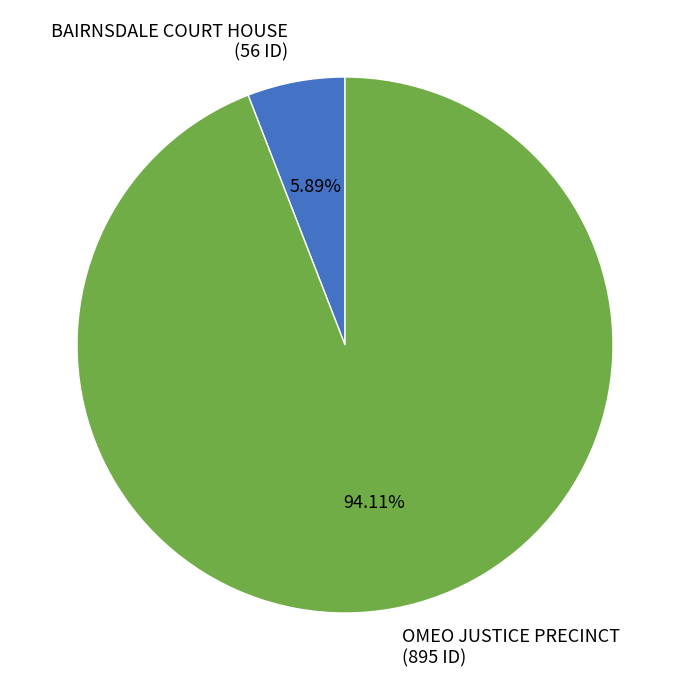

How much of the chart is everything except BAIRNSDALE COURT HOUSE?

94.1%